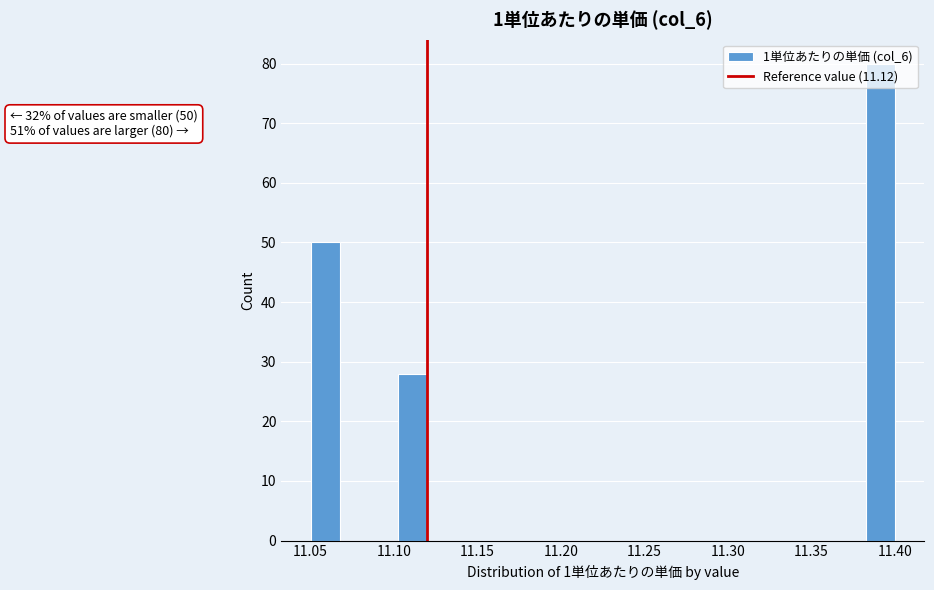

Read against the x-axis, roughly where is the centre of the tallest bar?

11.390